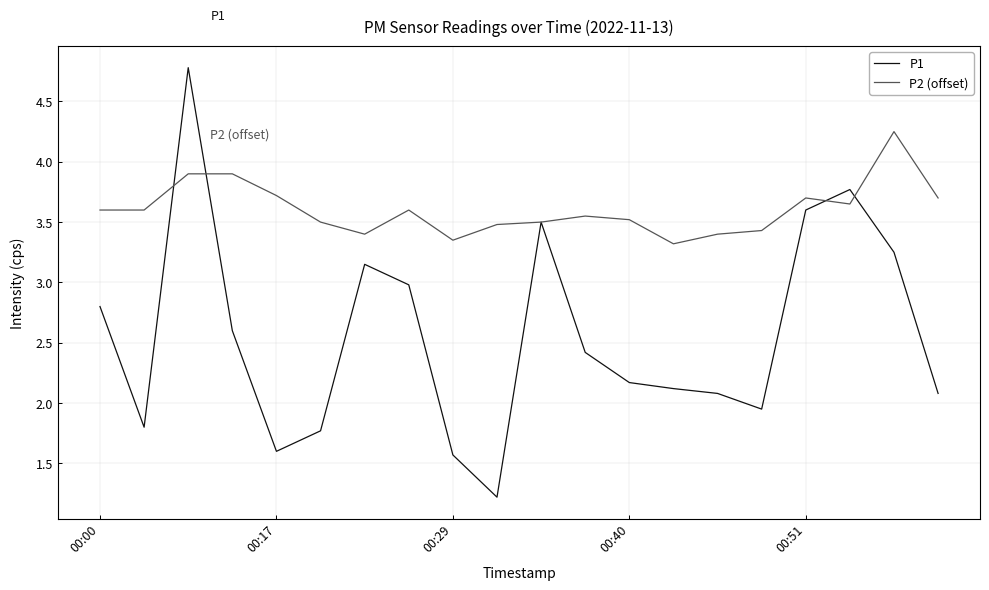

At how many categories does at least one series exceed 4?

2